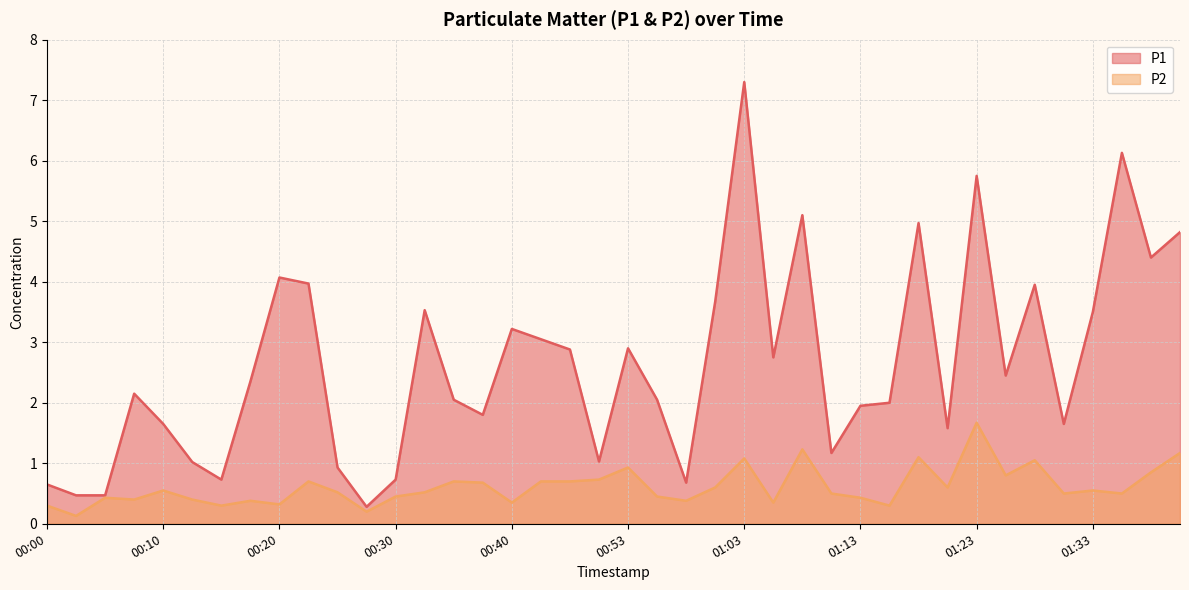

True or false: P1 and P2 intersect in this chart.

False